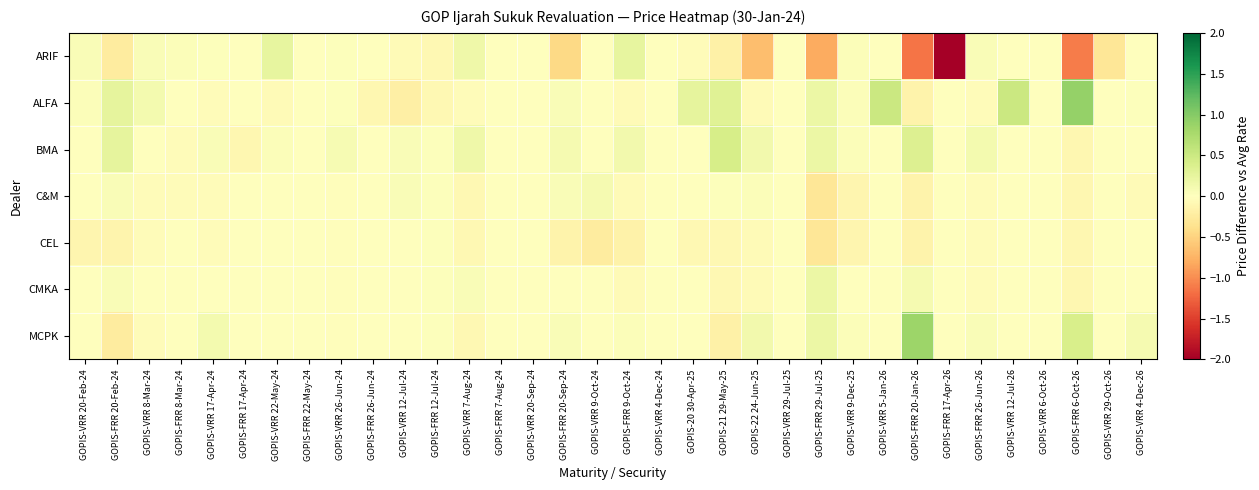

At which category is the sum across all series the highest?

GOPIS-VRR 5-Jan-26